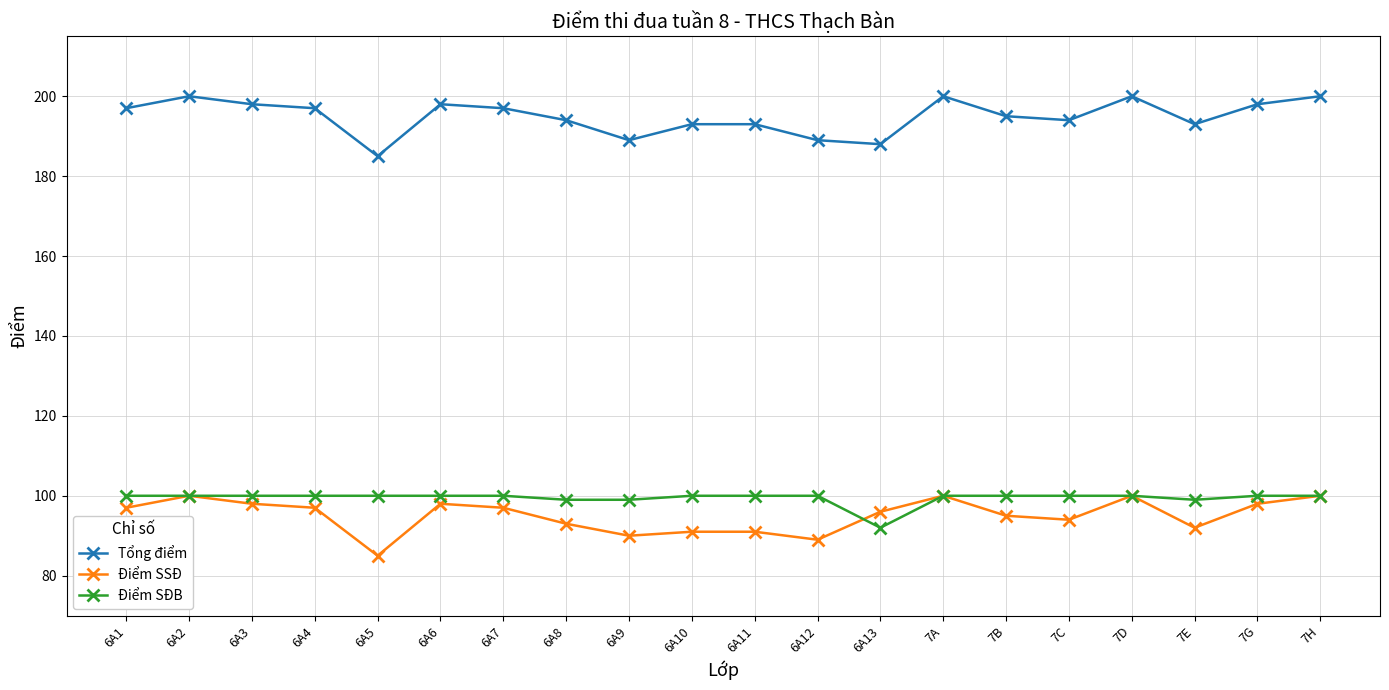

What position from the left is 7H?

20